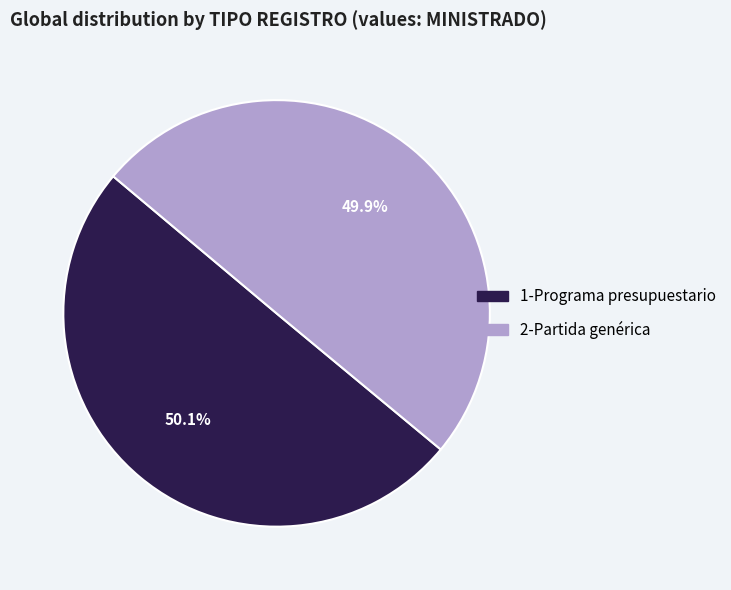

Is there any slice that represents more than half of the pie?

Yes